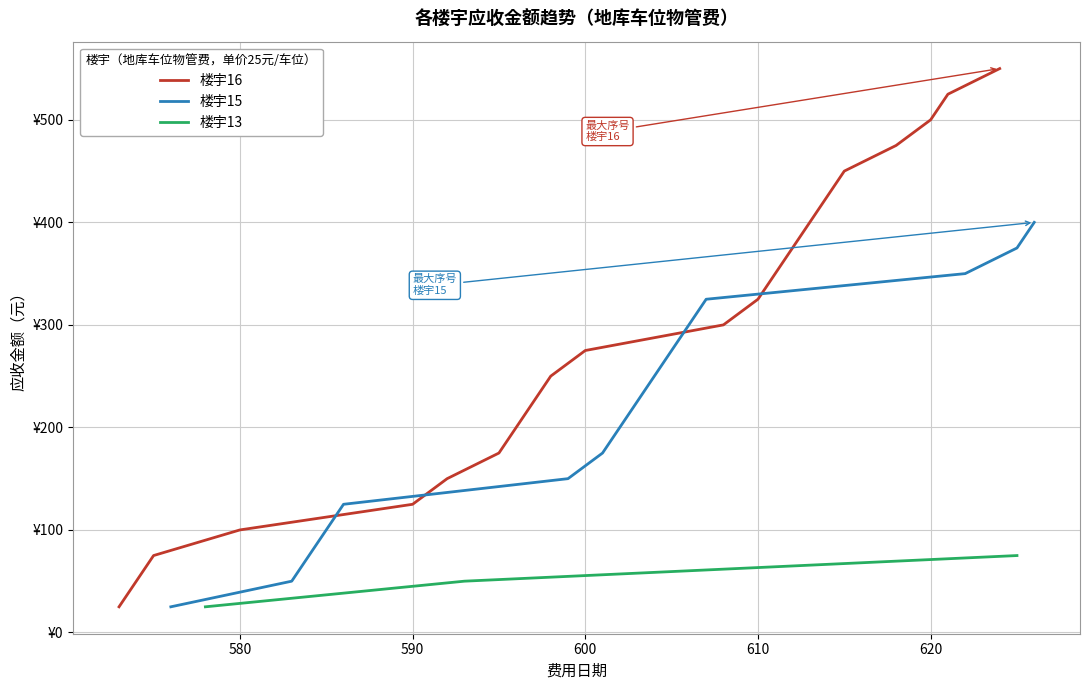

How many data points in 费用序号 are less than 590?

10